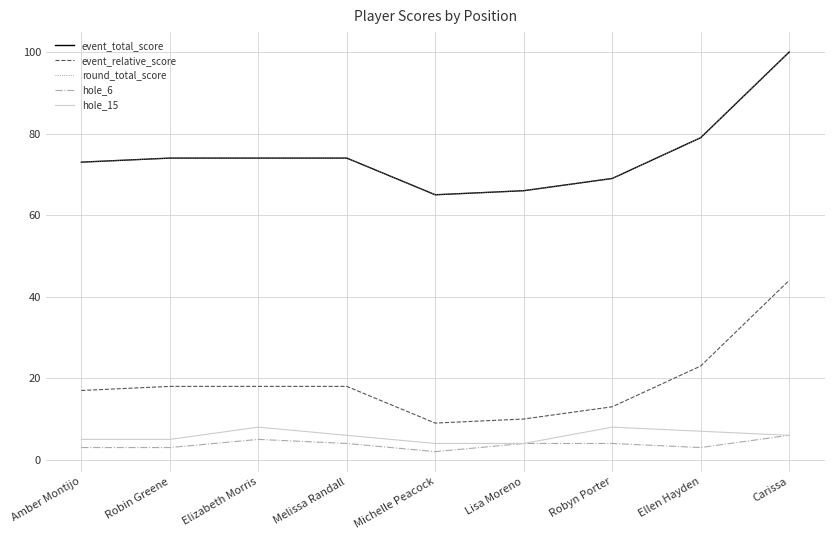

Does the chart display data point markers on the line(s)?

No